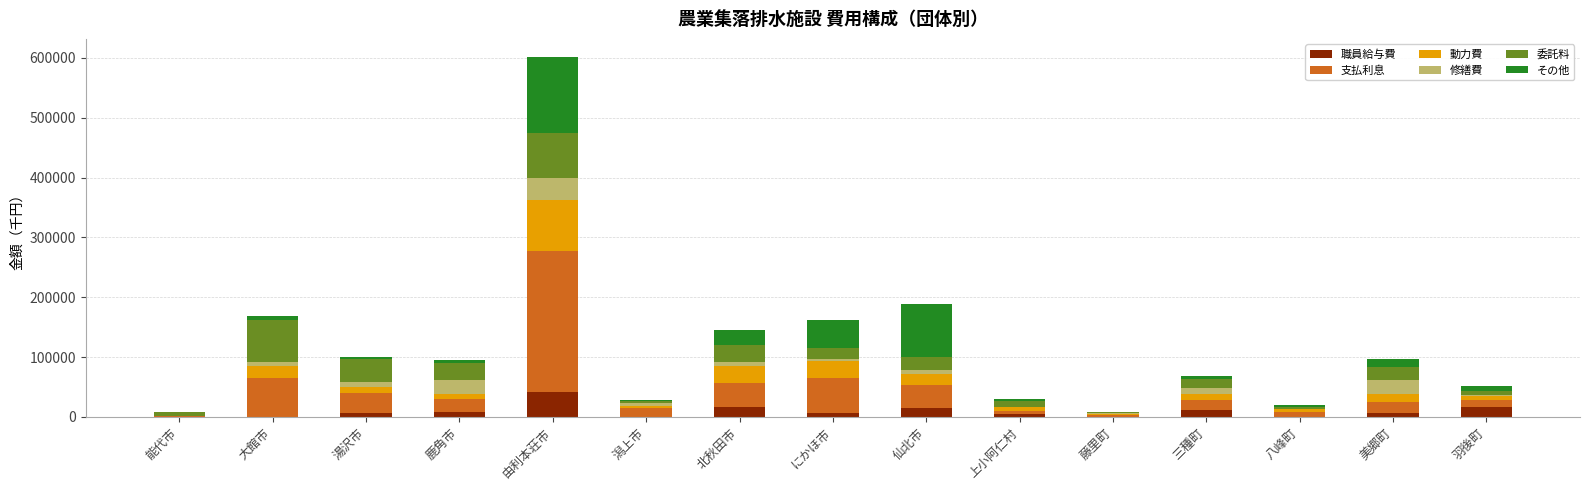

At which category is the sum across all series the highest?

由利本荘市